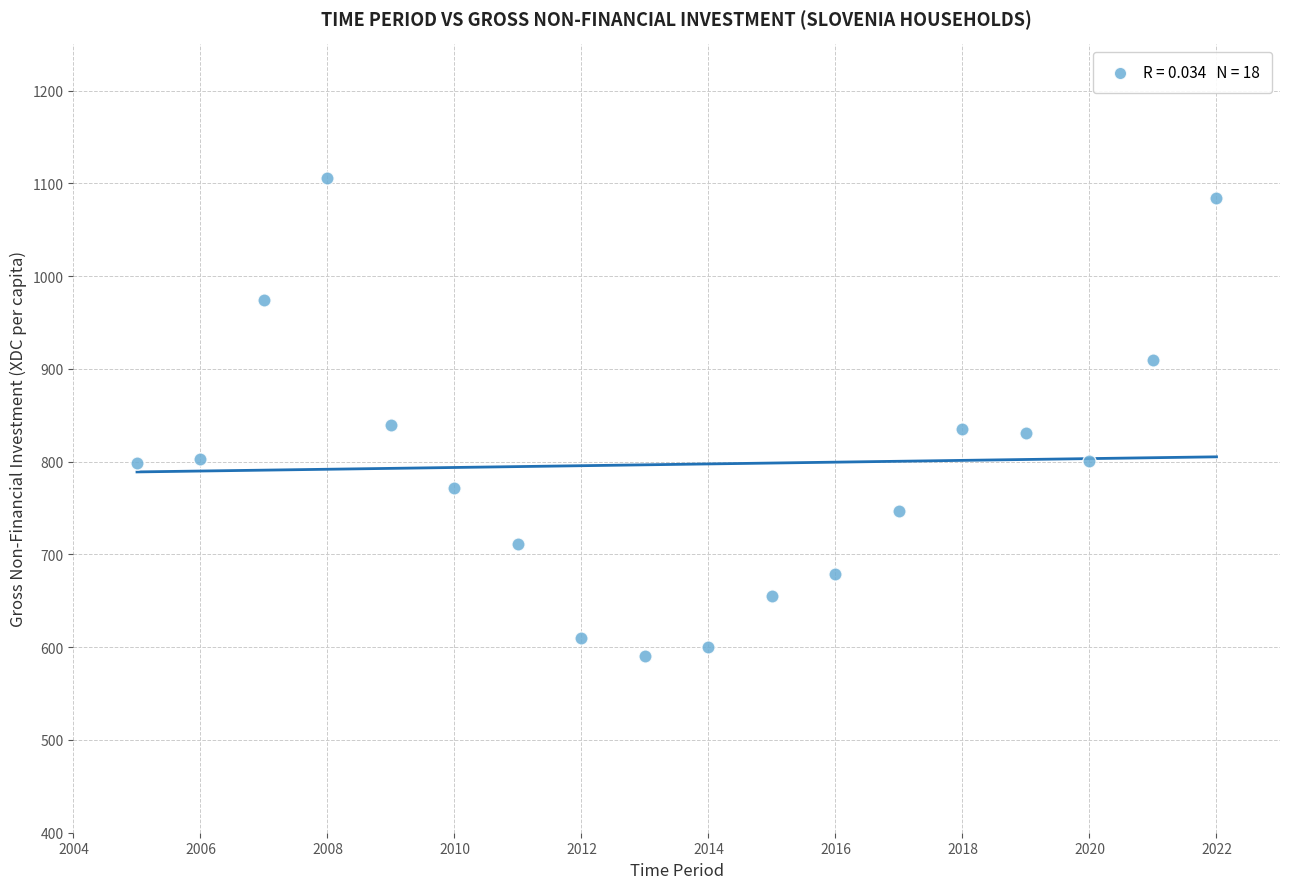

What is the range of X values (max minus min)?

17.0